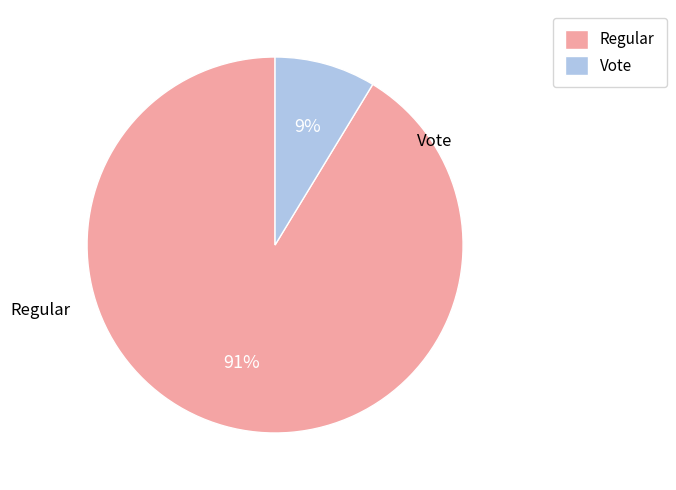

Combined, do Vote and Regular account for over 50%?

Yes